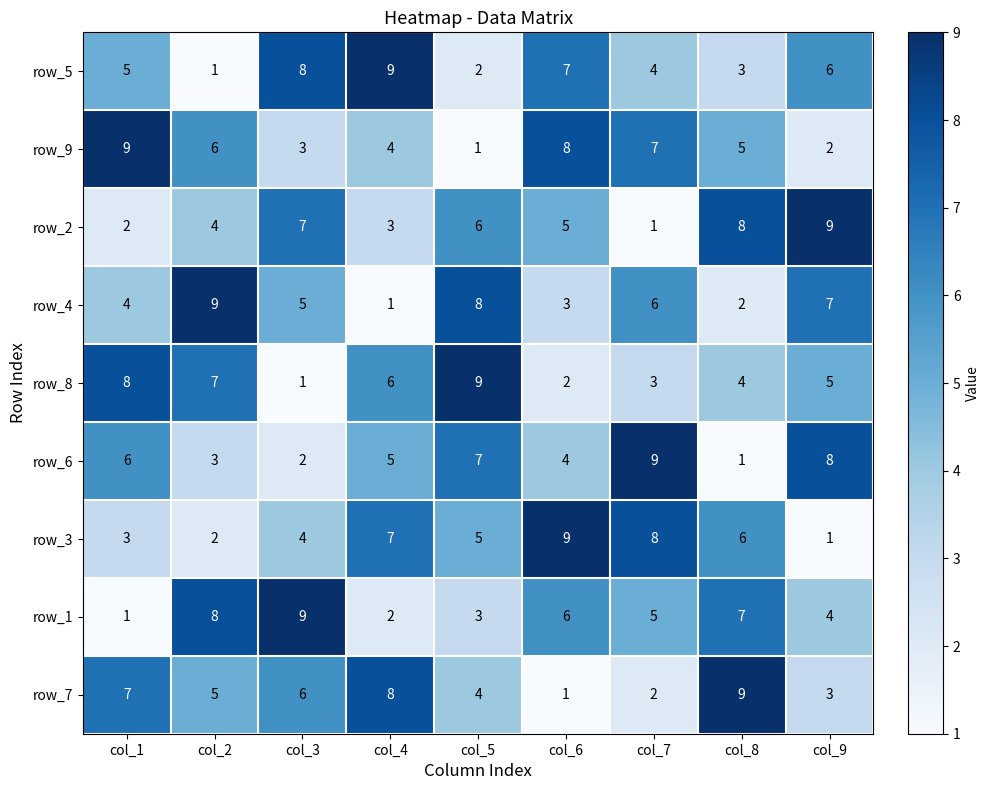

True or false: row_8 has a value of 9 at col_4.

False